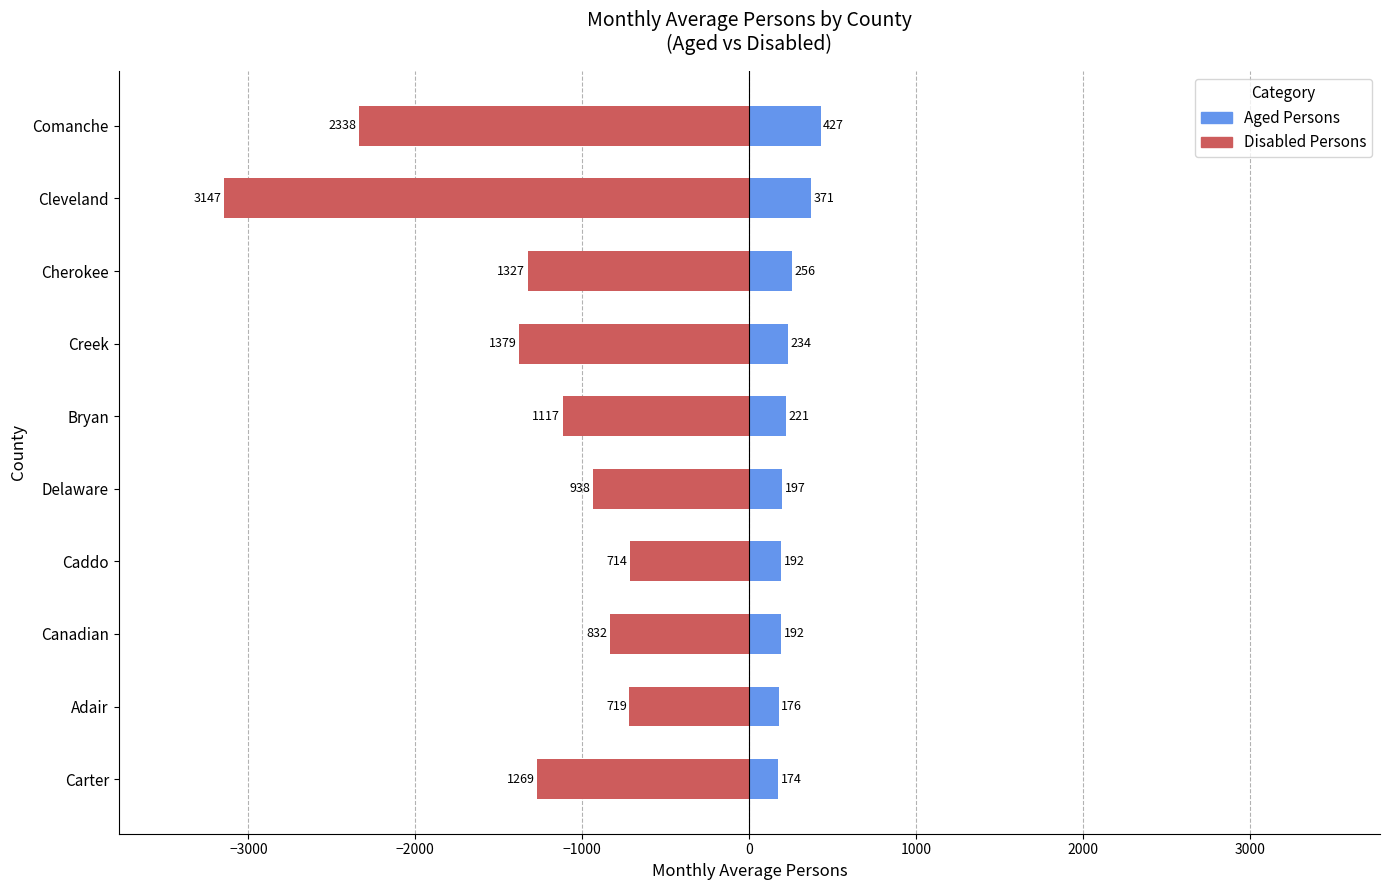

Reading right to left, what are all the values shown in this chart?

Aged Persons: 427	371	256	234	221	197	192	192	176	174
Disabled Persons: -2338	-3147	-1327	-1379	-1117	-938	-714	-832	-719	-1269